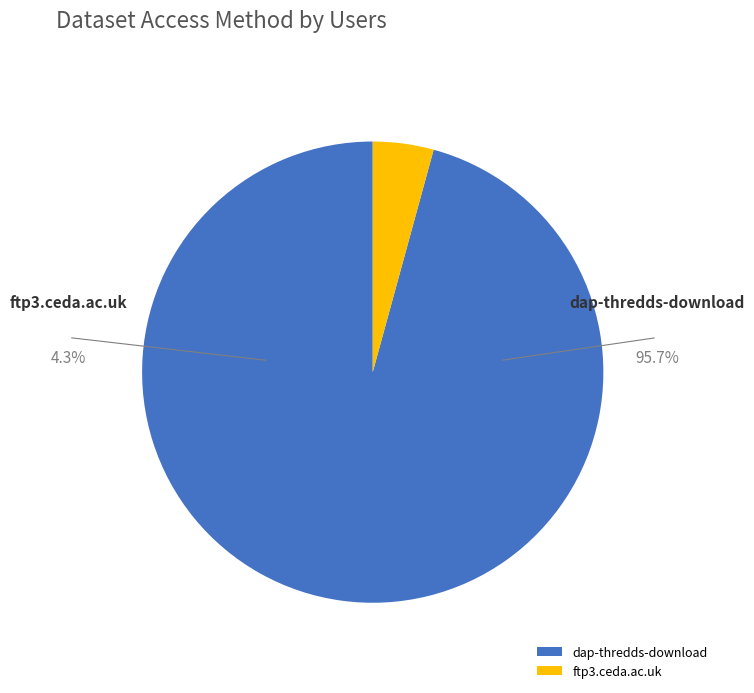

What percentage do ftp3.ceda.ac.uk and dap-thredds-download together represent?

100.0%